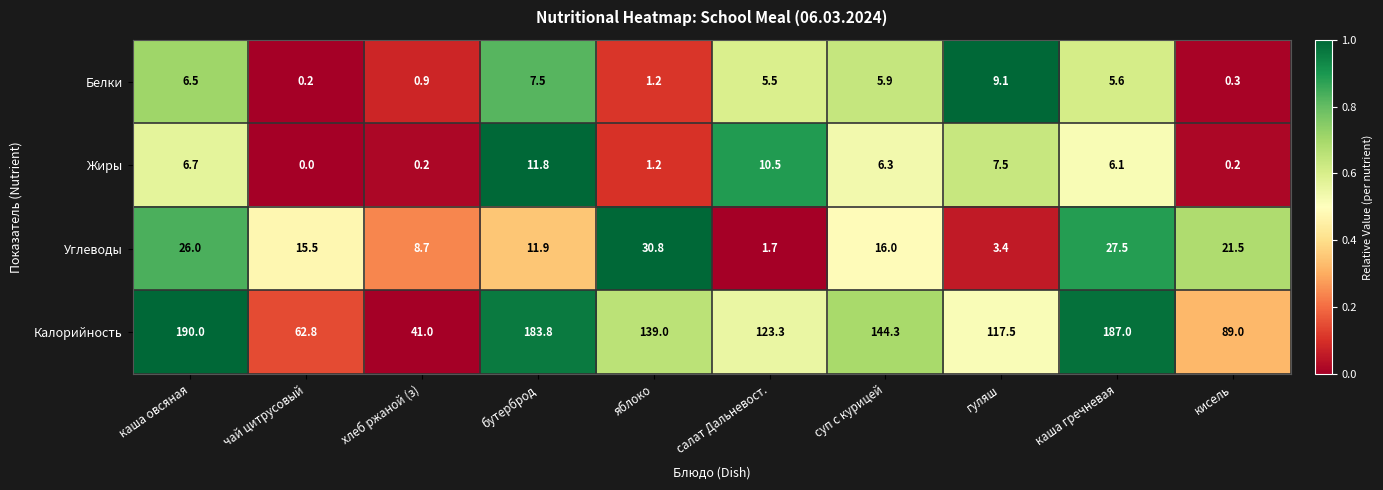

What is the difference between the Калорийность values at каша гречневая and яблоко?

48.0